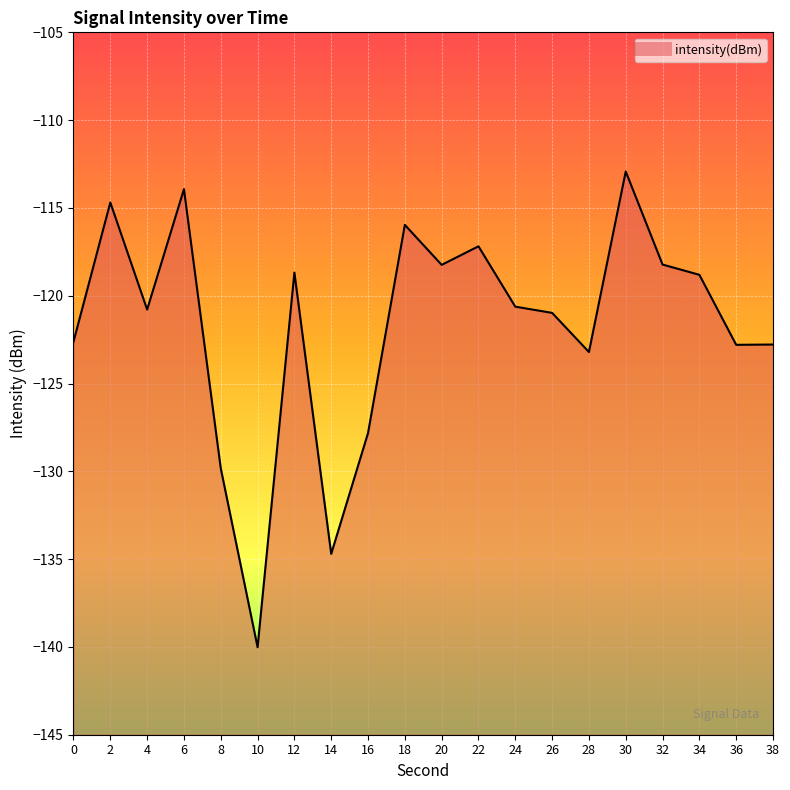

Rank the categories by value from highest to lowest.

30, 6, 2, 18, 22, 32, 20, 12, 34, 24, 4, 26, 0, 38, 36, 28, 16, 8, 14, 10